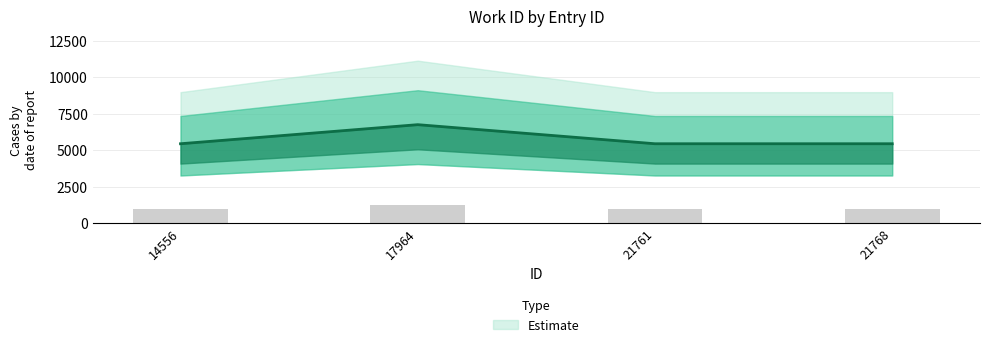

Which category has the lowest value across all series?

14556